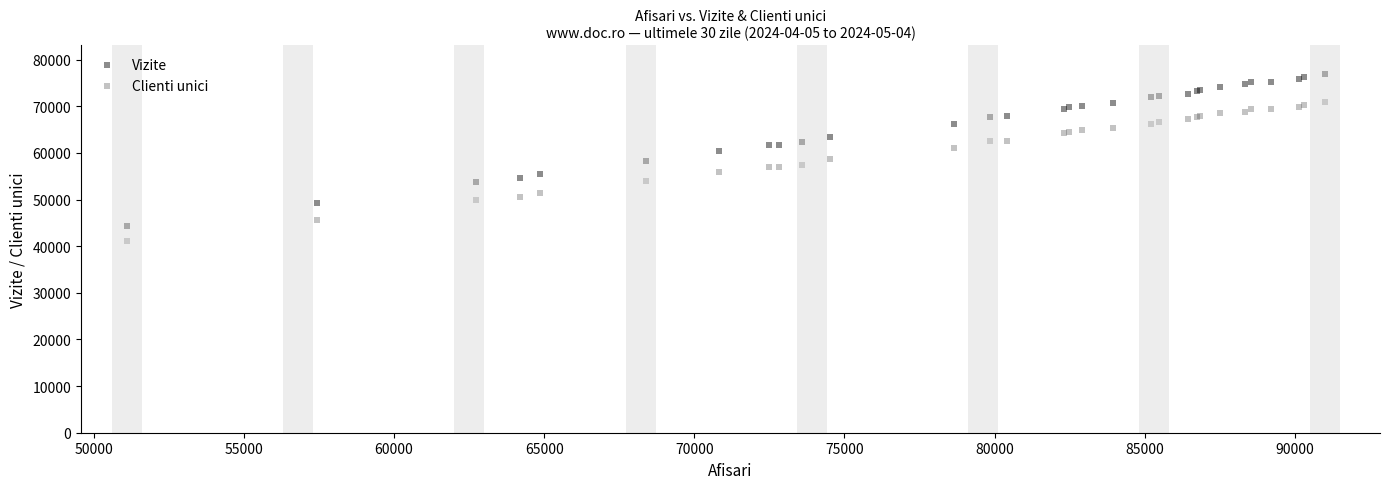

Which series has the widest spread of Y values?

Vizite